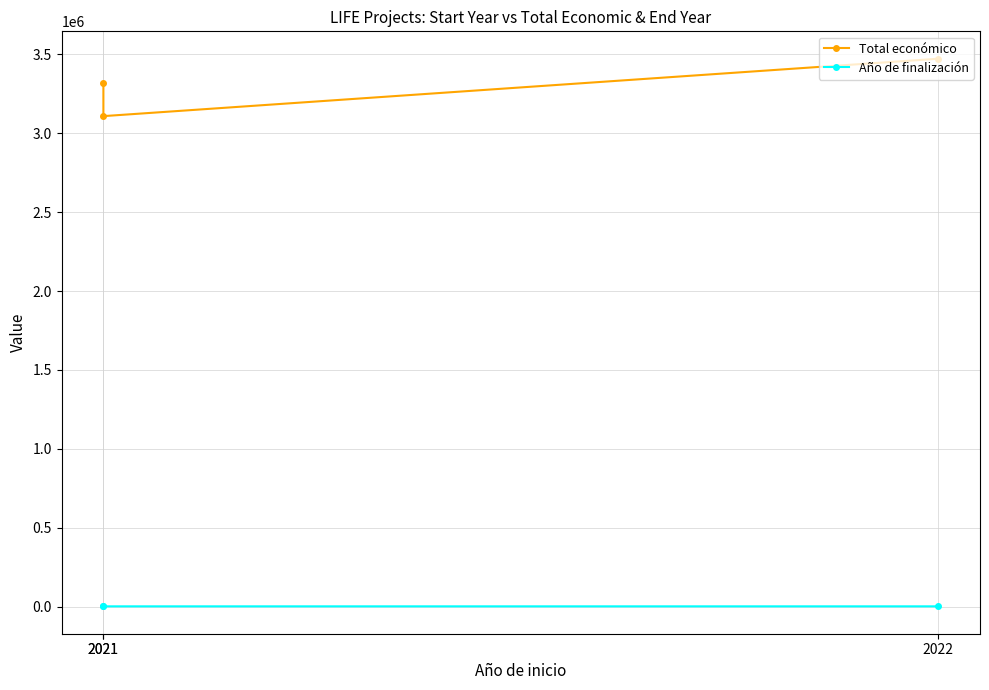

Rank the series by their average value, from highest to lowest.

Total económico, Año de finalización